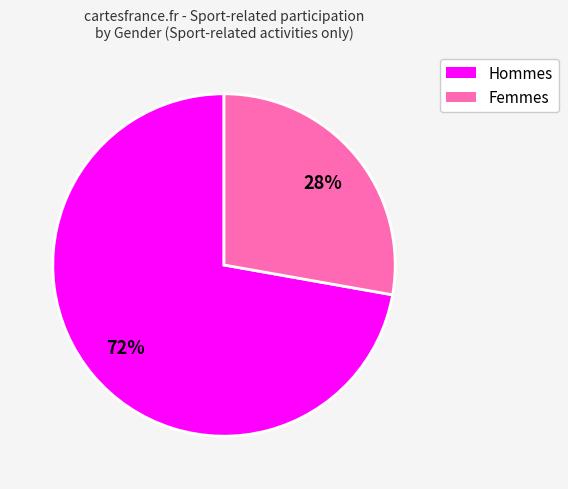

Is there a majority slice in this chart?

Yes